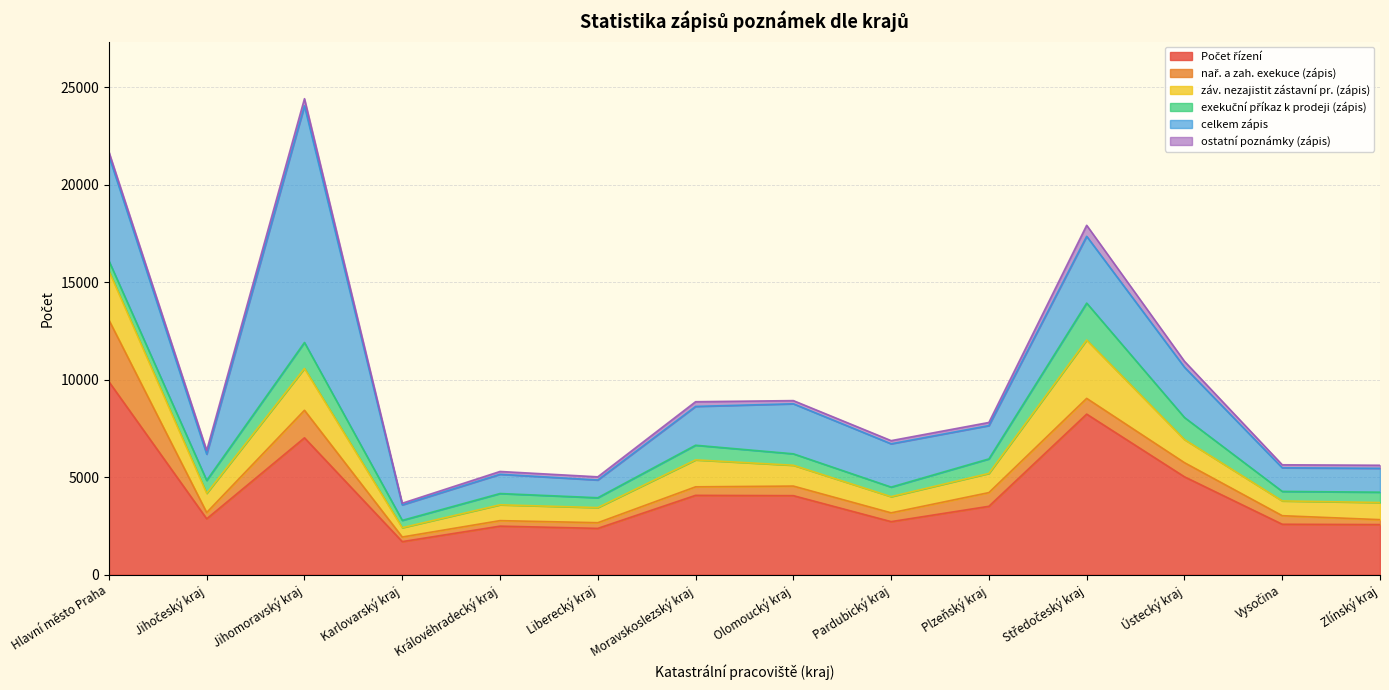

What position from the left is Moravskoslezský kraj?

7